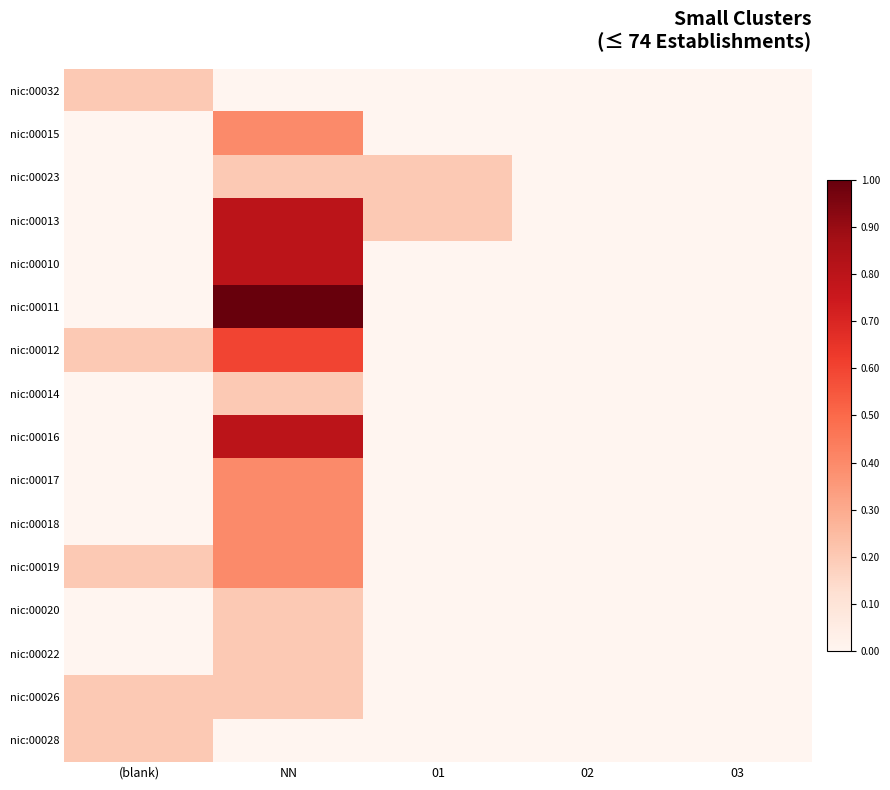

At which category does the chart reach its minimum across all series?

NN